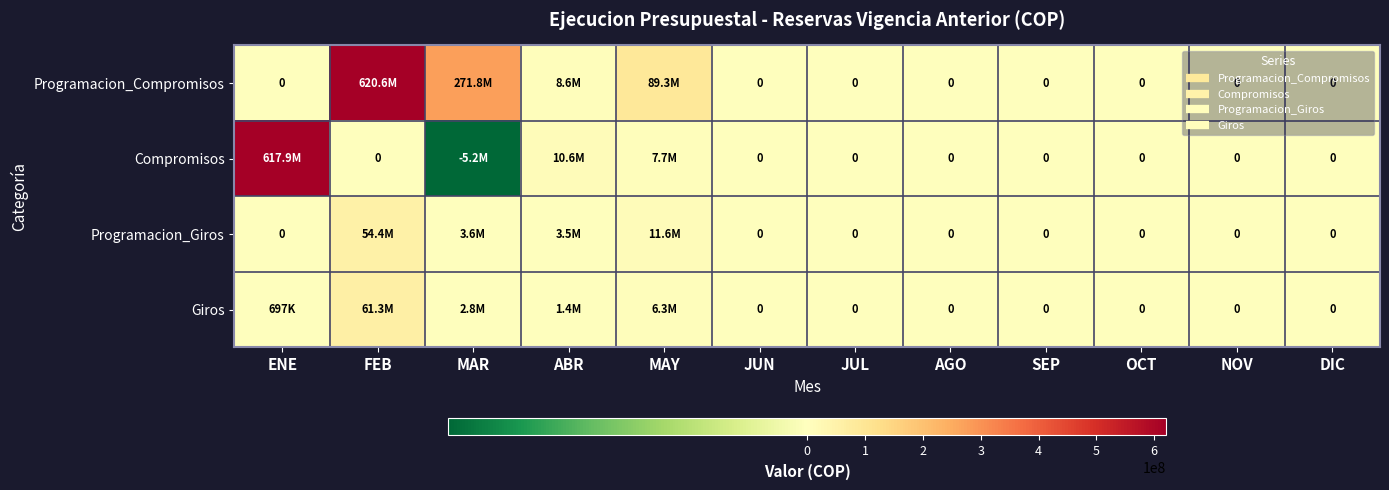

What is the difference between the maximum and minimum values in the Compromisos series?

623117763.0